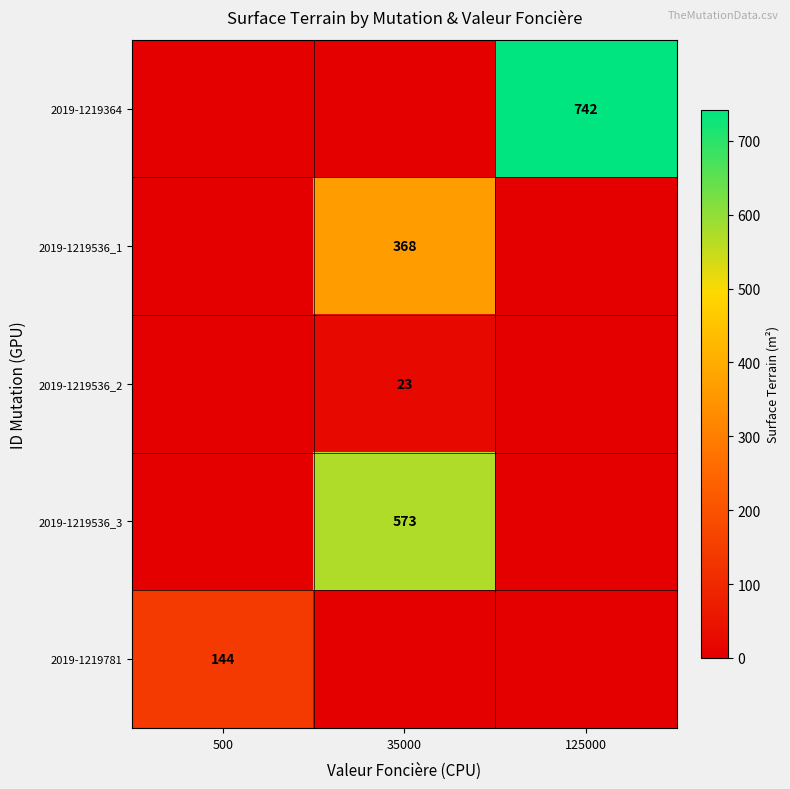

The value of 2019-1219364 at 125000 is 742. True or false?

True